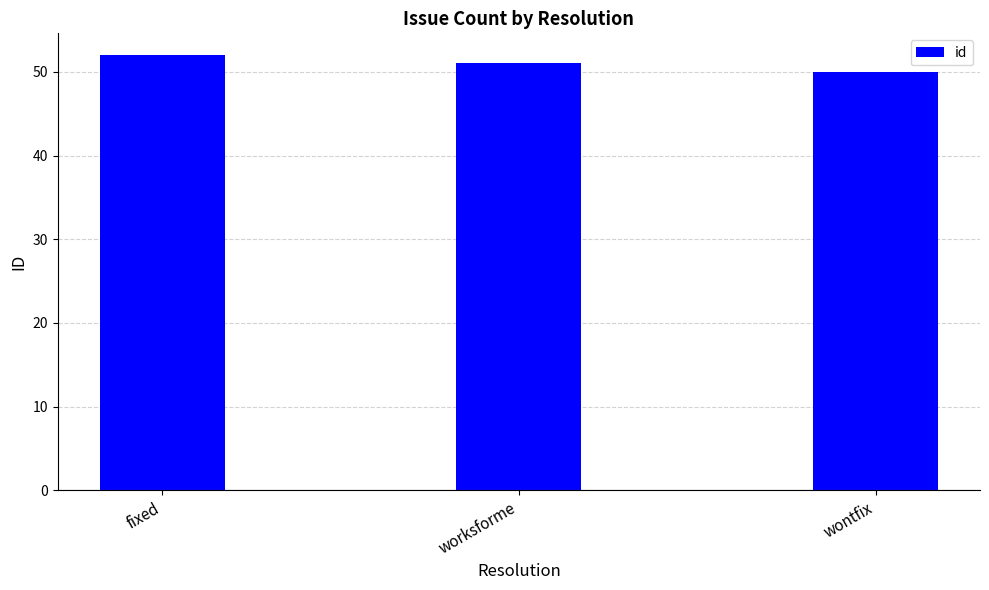

How many data points does each series have?

3